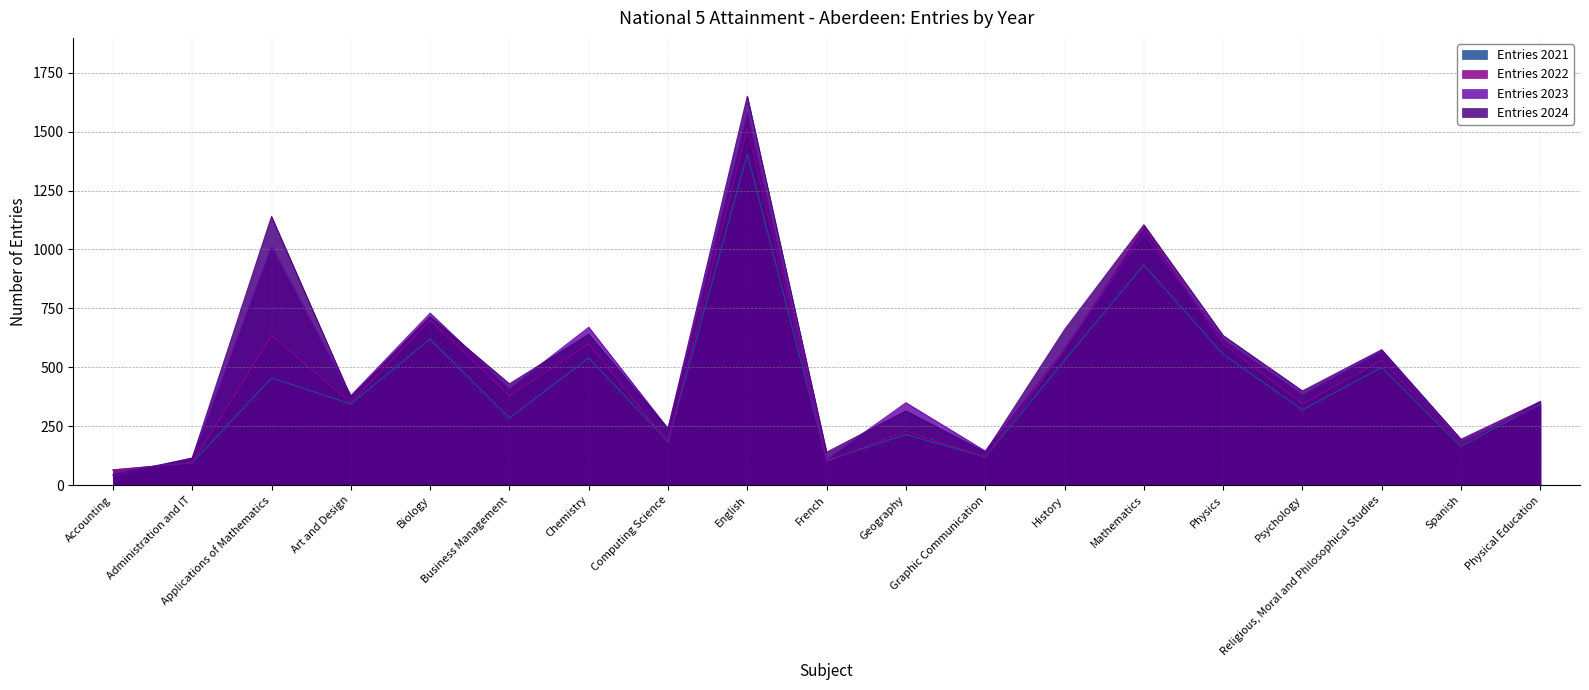

What is the difference between the Entries 2024 values at Religious, Moral and Philosophical Studies and Physics?

60